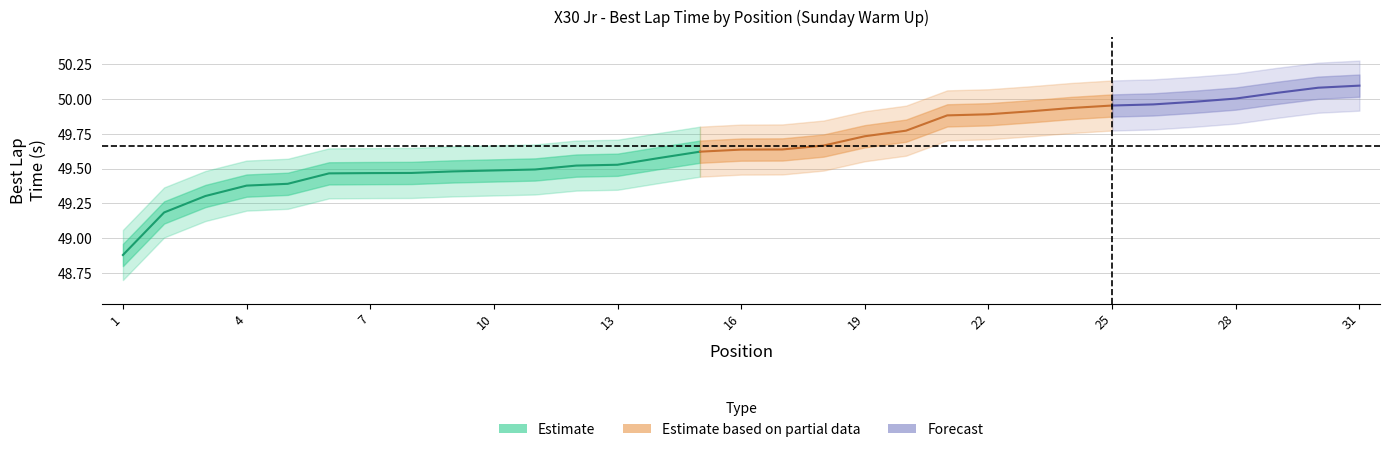

Is this an area chart (filled region under the line)?

No